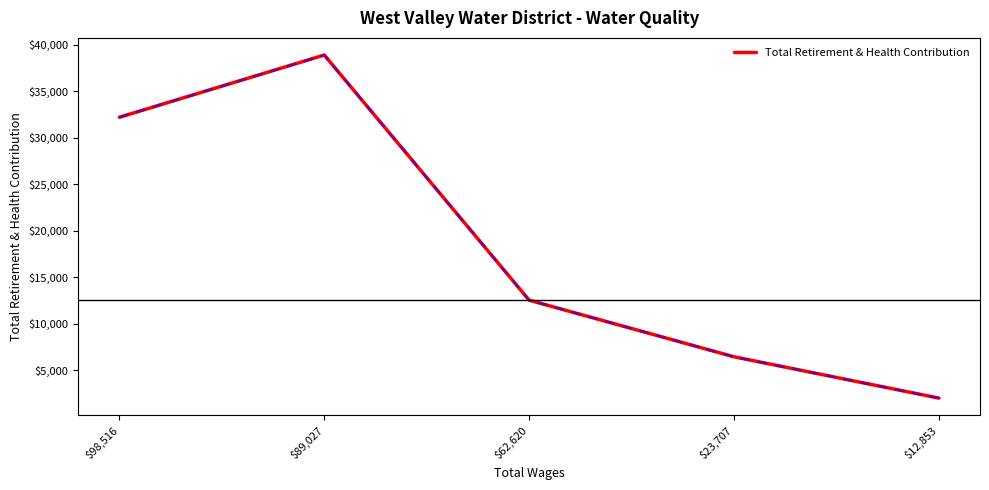

What position from the right is $98,516?

5